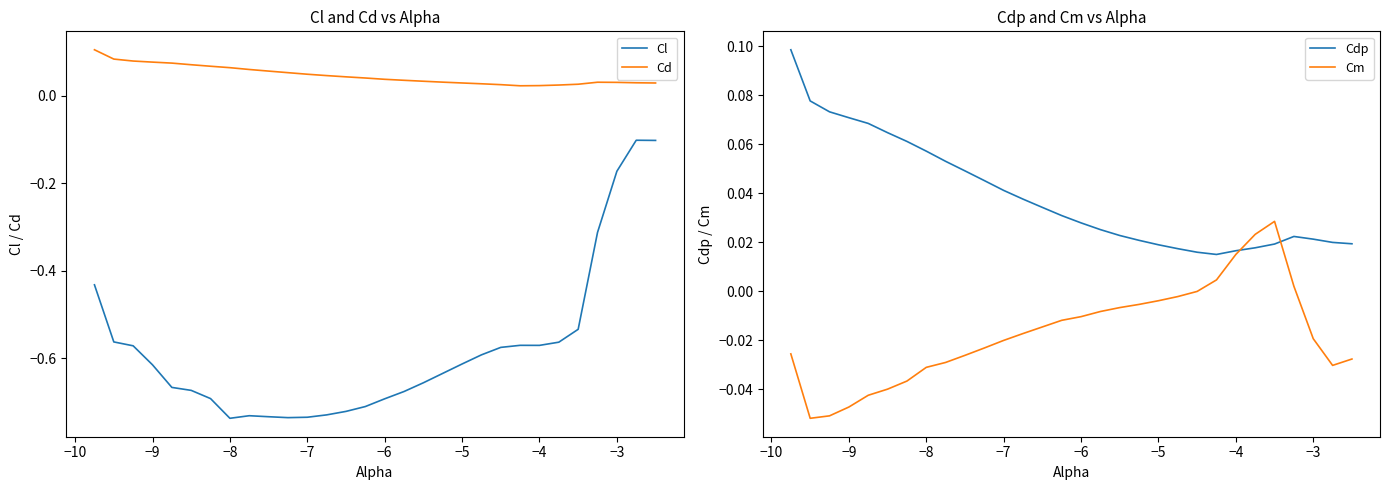

True or false: Cl and Cdp cross at least once.

False